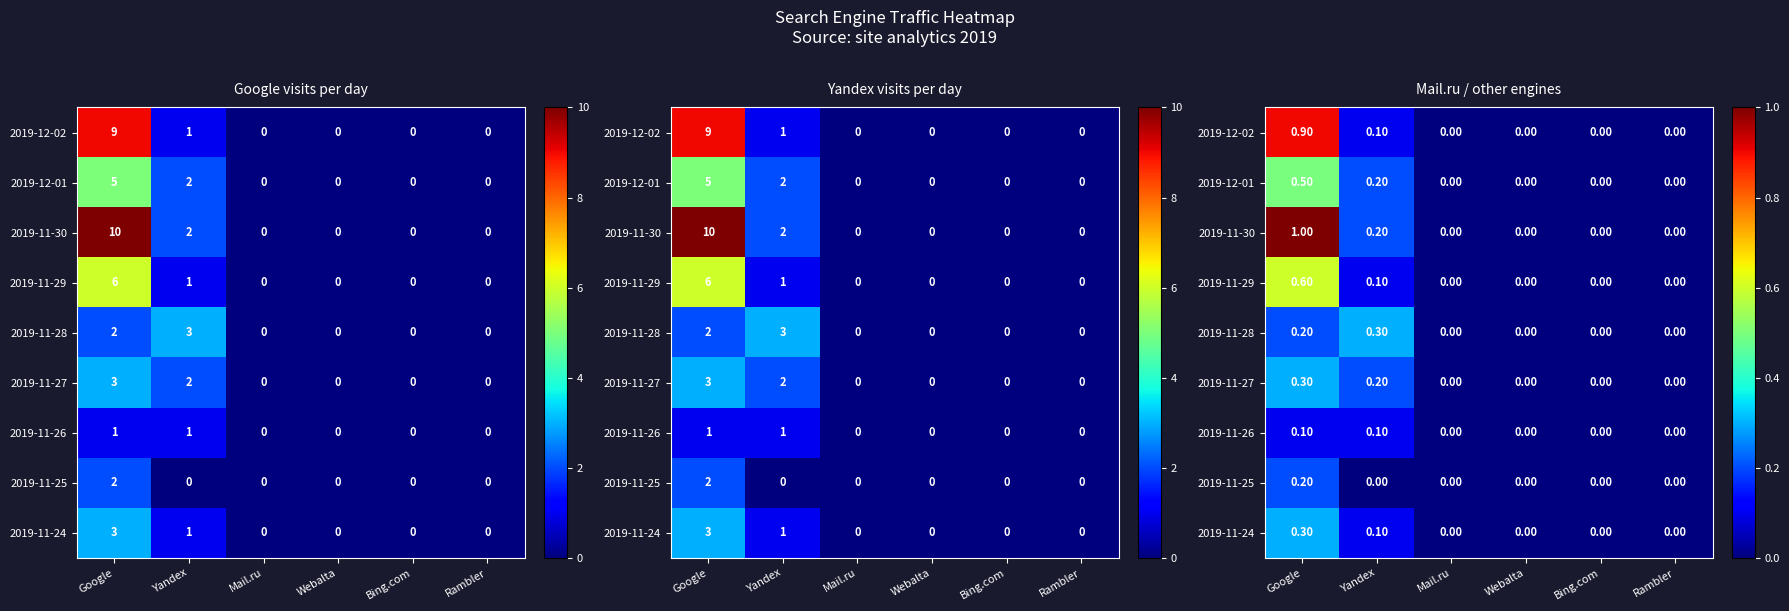

At how many categories does at least one series exceed 0?

2